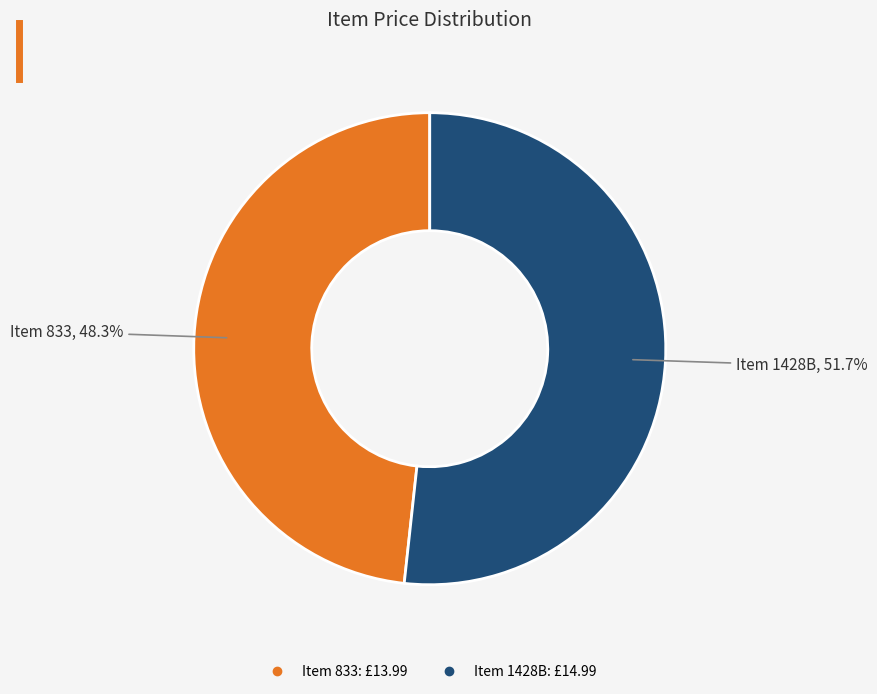

To the nearest percent, what is the average slice percentage?

50%